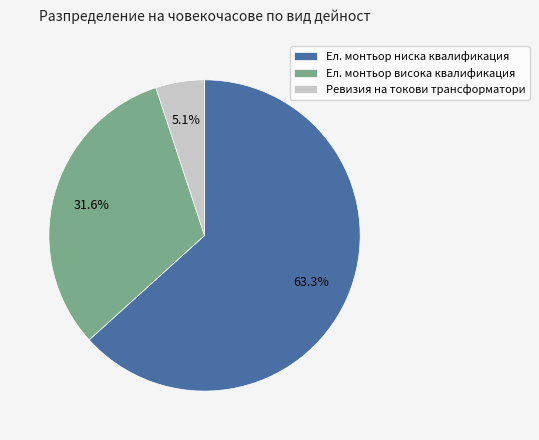

To the nearest percent, what percentage of the pie is Ревизия на токови трансформатори?

5%